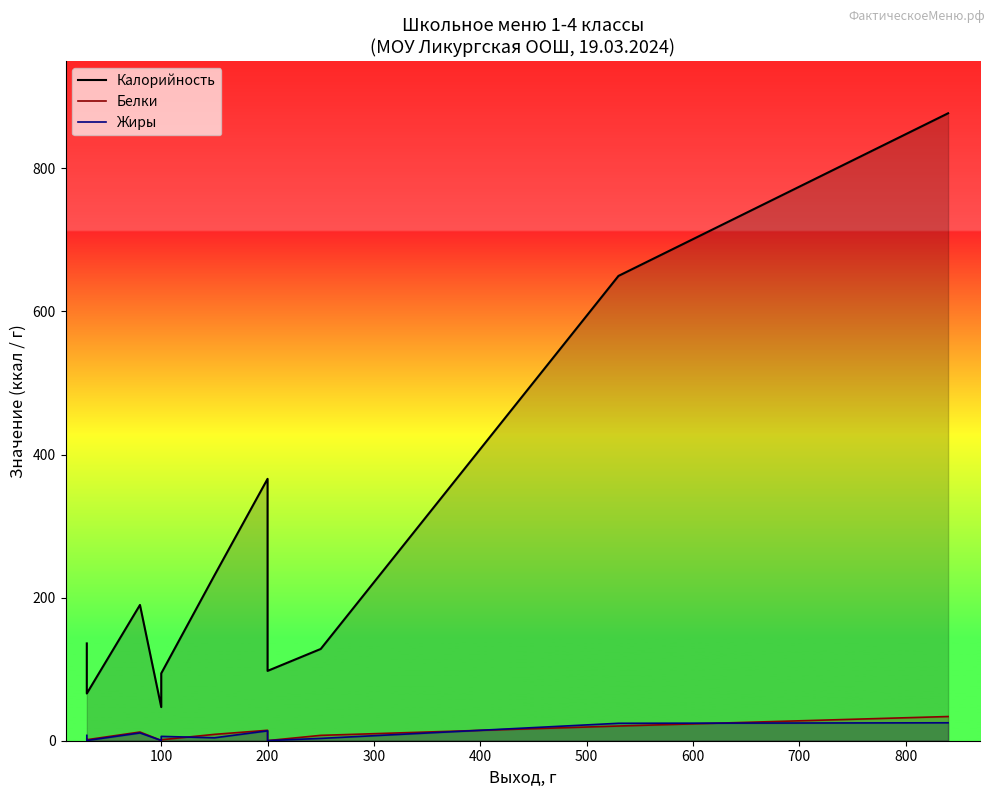

At 100, list the series in order from smallest to largest.

Жиры, Белки, Калорийность